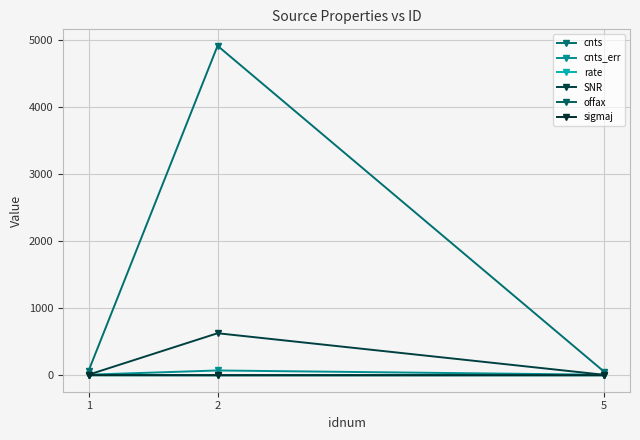

What is the difference between the rate values at 2 and 1?

0.2